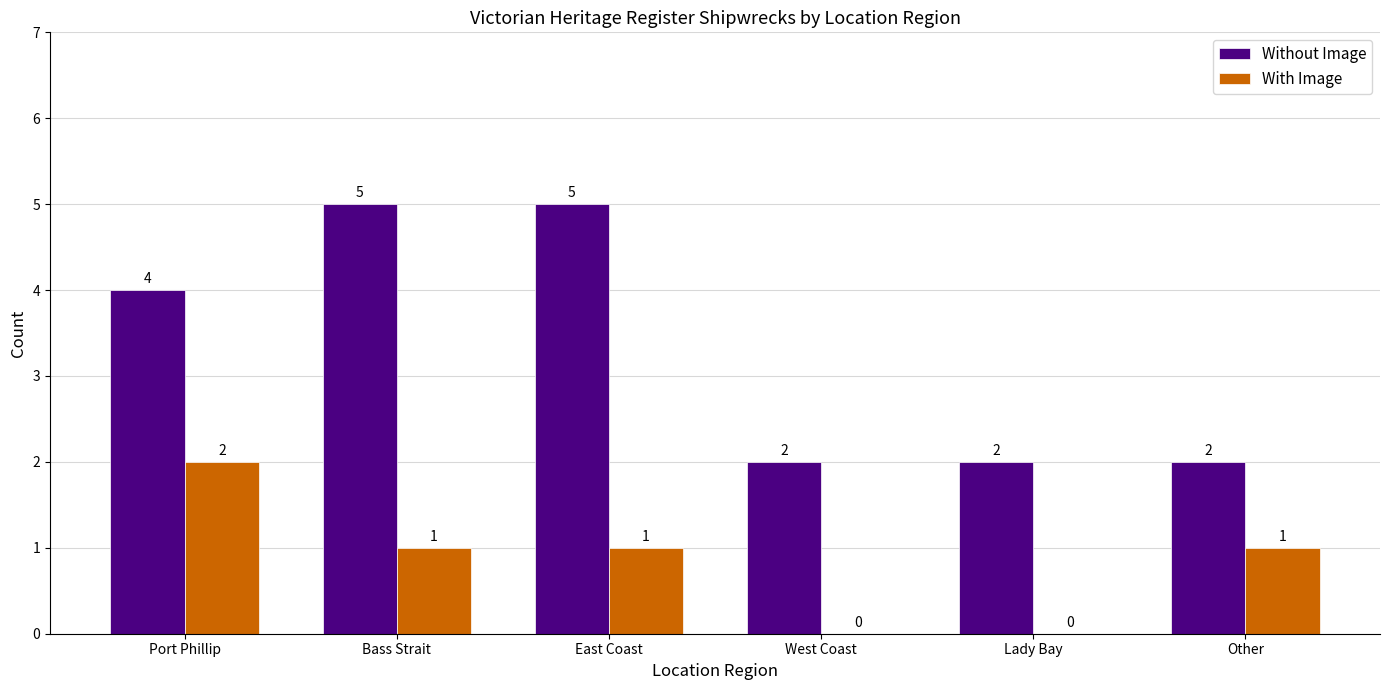

How many Without Image values are between 2 and 5?

6